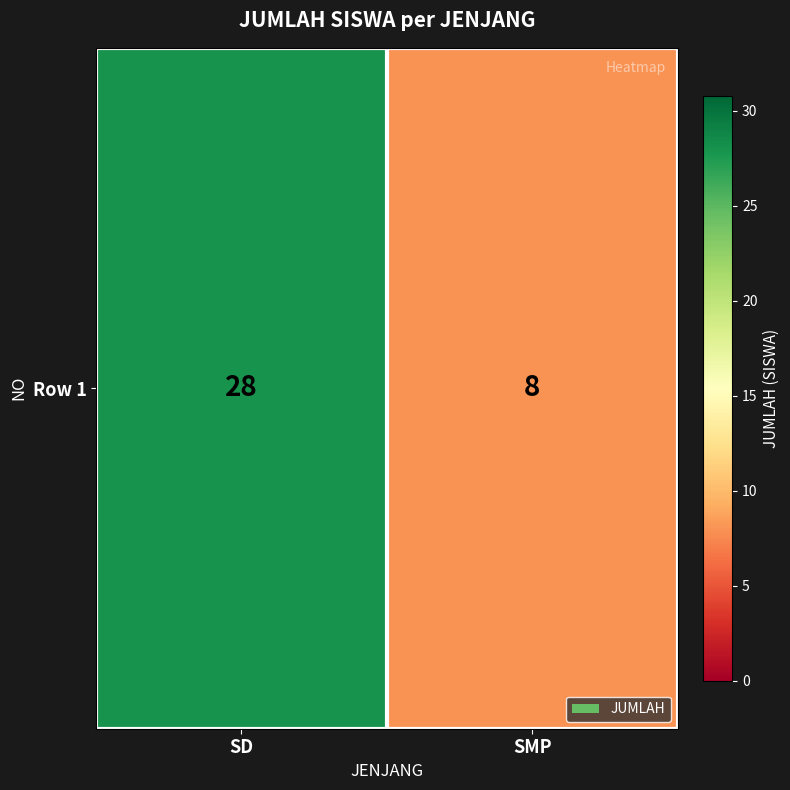

What is the difference between the values at SMP and SD?

20